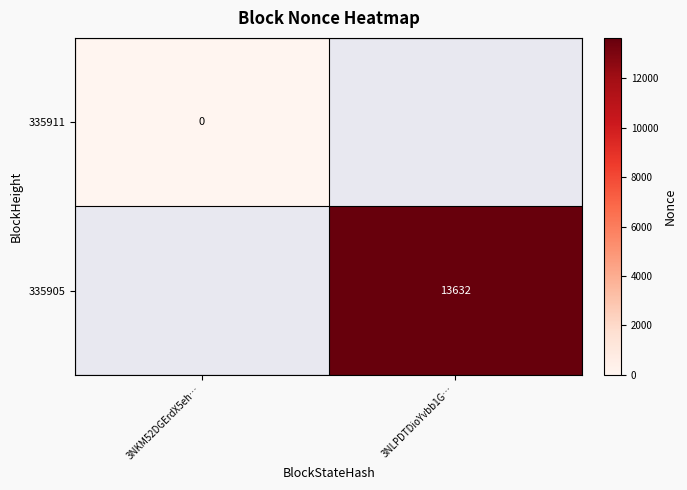

Is it true that 335905 equals 3470 at 3NLPDTDioYvbb1G…?

False